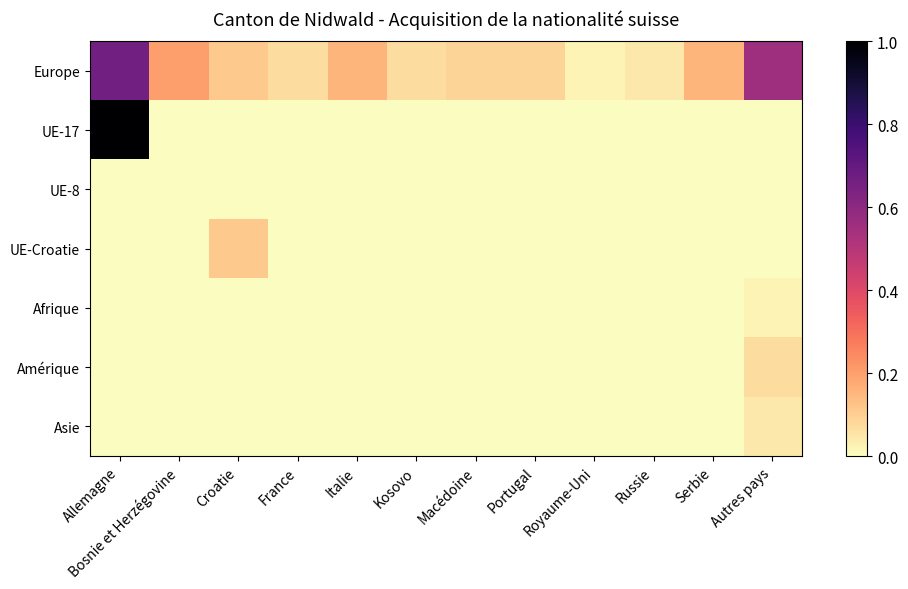

Reading left to right, what are all the values shown in this chart?

Europe: Allemagne=0.7	Bosnie et Herzégovine=0.2	Croatie=0.1	France=0.1	Italie=0.2	Kosovo=0.1	Macédoine=0.1	Portugal=0.1	Royaume-Uni=0.0	Russie=0.0	Serbie=0.2	Autres pays=0.6
UE-17: Allemagne=1.0	Bosnie et Herzégovine=0.0	Croatie=0.0	France=0.0	Italie=0.0	Kosovo=0.0	Macédoine=0.0	Portugal=0.0	Royaume-Uni=0.0	Russie=0.0	Serbie=0.0	Autres pays=0.0
UE-8: Allemagne=0.0	Bosnie et Herzégovine=0.0	Croatie=0.0	France=0.0	Italie=0.0	Kosovo=0.0	Macédoine=0.0	Portugal=0.0	Royaume-Uni=0.0	Russie=0.0	Serbie=0.0	Autres pays=0.0
UE-Croatie: Allemagne=0.0	Bosnie et Herzégovine=0.0	Croatie=0.1	France=0.0	Italie=0.0	Kosovo=0.0	Macédoine=0.0	Portugal=0.0	Royaume-Uni=0.0	Russie=0.0	Serbie=0.0	Autres pays=0.0
Afrique: Allemagne=0.0	Bosnie et Herzégovine=0.0	Croatie=0.0	France=0.0	Italie=0.0	Kosovo=0.0	Macédoine=0.0	Portugal=0.0	Royaume-Uni=0.0	Russie=0.0	Serbie=0.0	Autres pays=0.0
Amérique: Allemagne=0.0	Bosnie et Herzégovine=0.0	Croatie=0.0	France=0.0	Italie=0.0	Kosovo=0.0	Macédoine=0.0	Portugal=0.0	Royaume-Uni=0.0	Russie=0.0	Serbie=0.0	Autres pays=0.1
Asie: Allemagne=0.0	Bosnie et Herzégovine=0.0	Croatie=0.0	France=0.0	Italie=0.0	Kosovo=0.0	Macédoine=0.0	Portugal=0.0	Royaume-Uni=0.0	Russie=0.0	Serbie=0.0	Autres pays=0.0